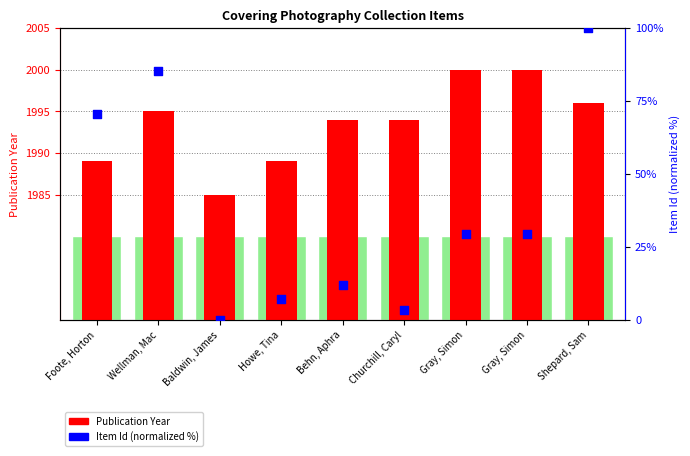

What are all the series names shown in the legend?

Publication Year, Item Id (normalized %)